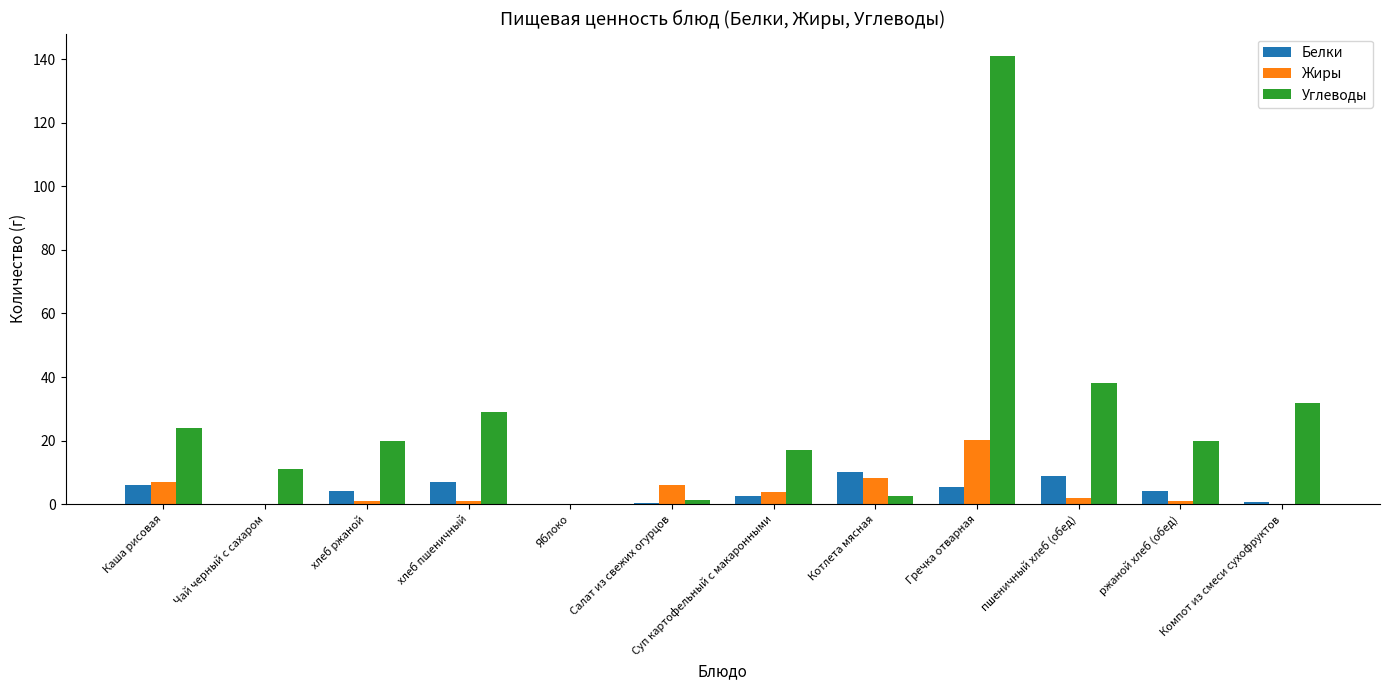

Is it true that Жиры equals 6.1 at Салат из свежих огурцов?

True